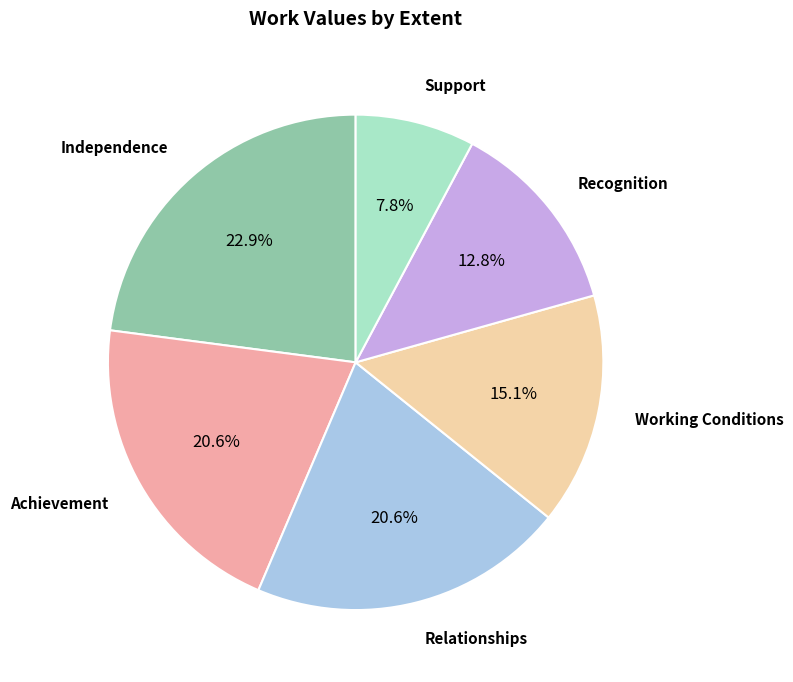

Is there any slice that represents more than half of the pie?

No